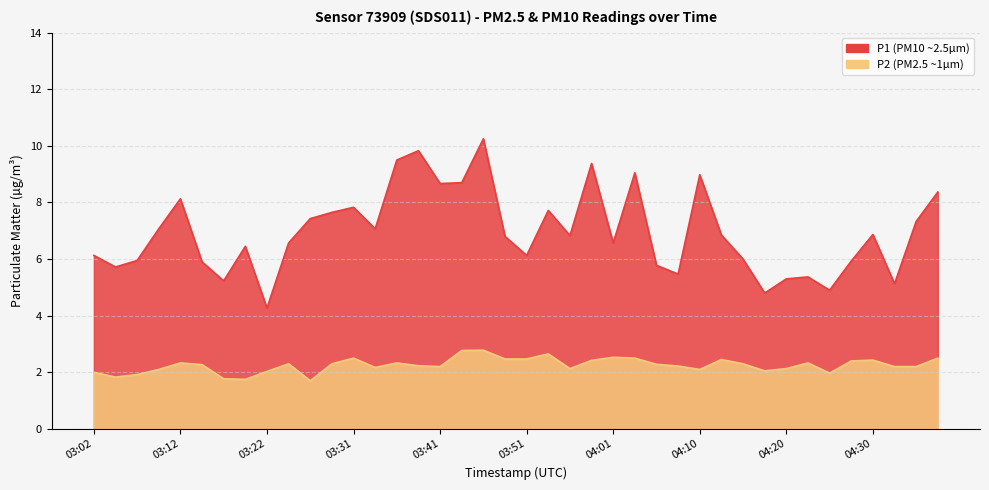

Count the number of categories in the chart.

40